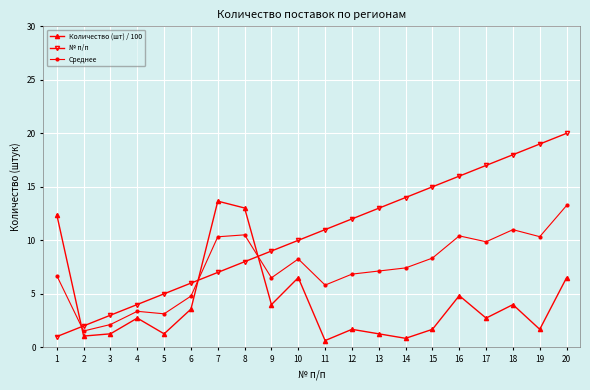

What is the value of the № п/п point at the 16th from the left?

16.0